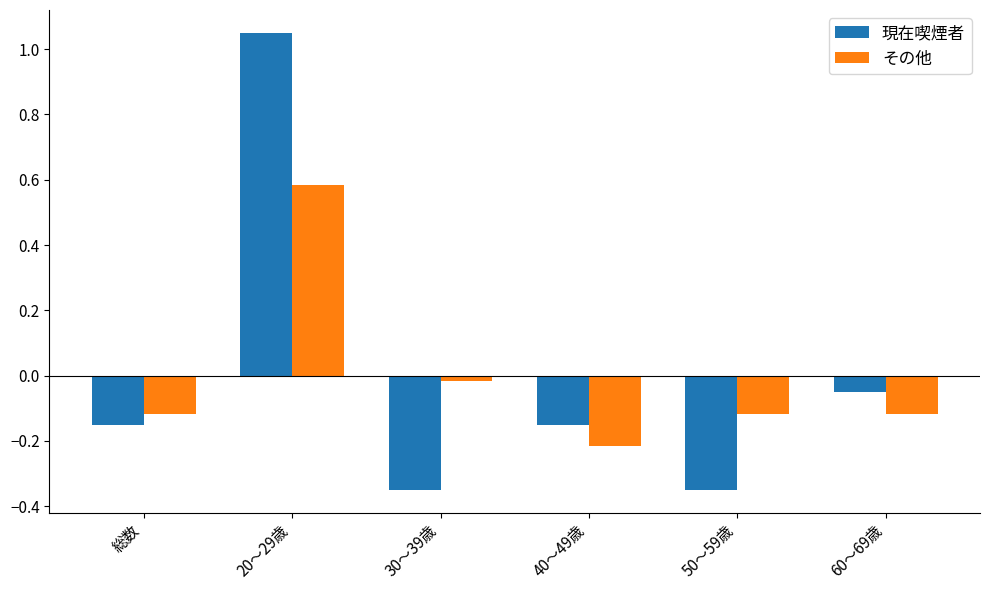

How many values in the その他 series exceed 0?

1